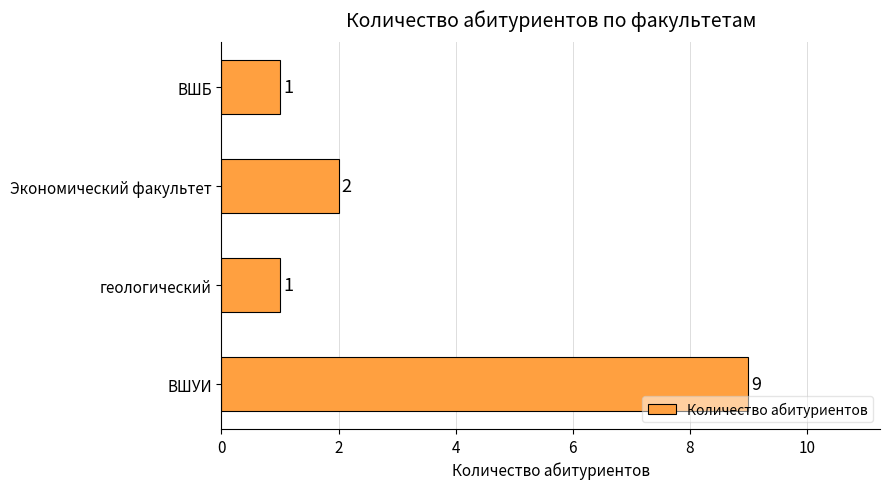

Count the values in the range 1 to 9.

4